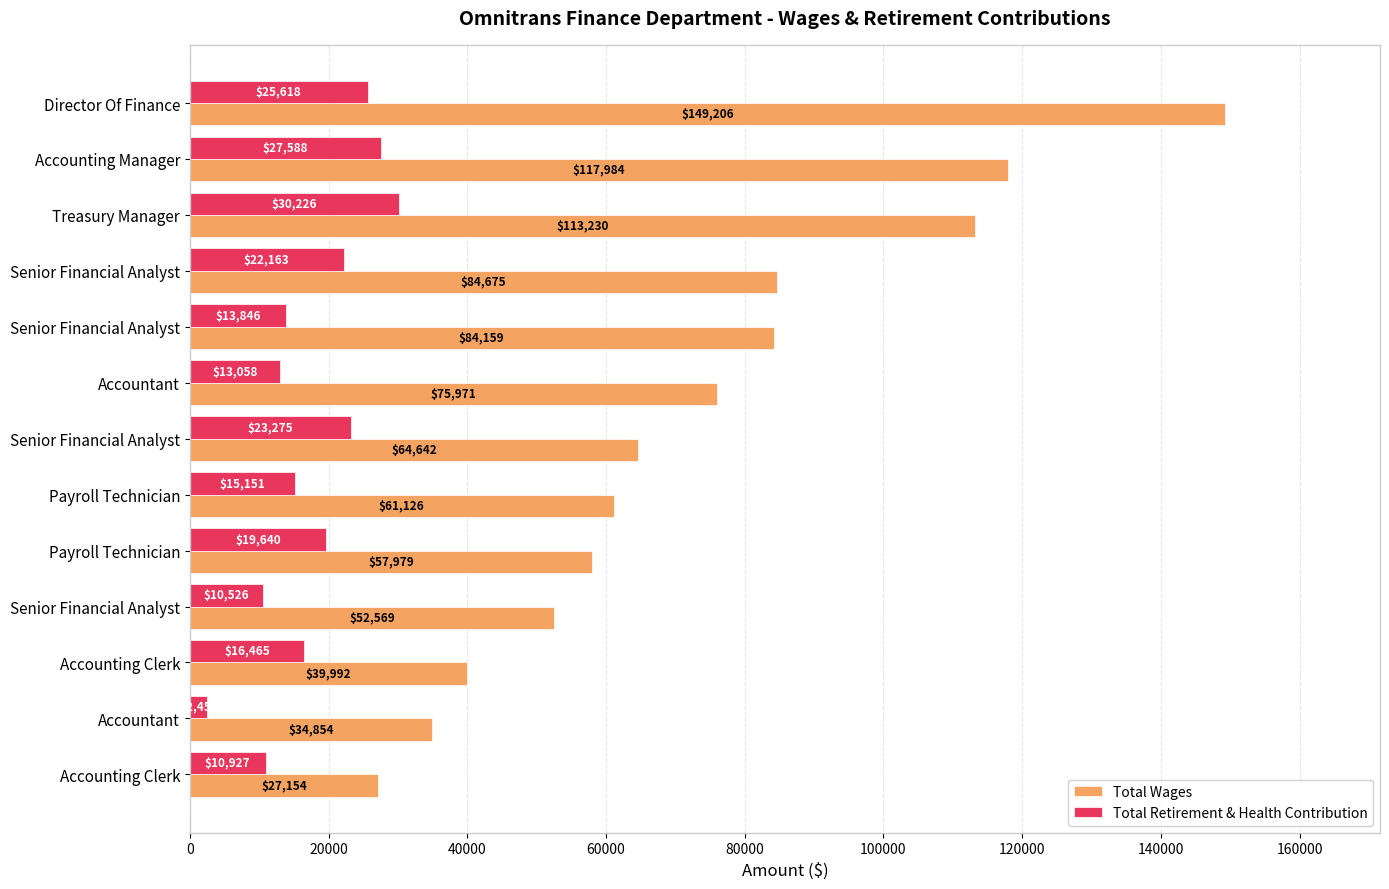

How many values in the Total Wages series are below 64642?

6